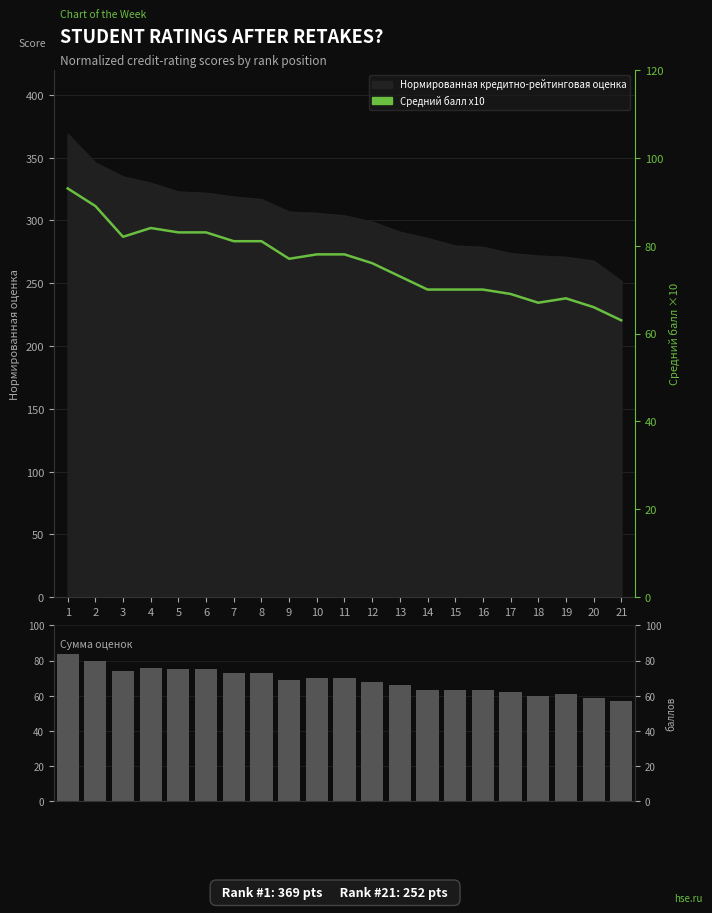

The Средний балл x10 series shows 40 at 11. True or false?

False